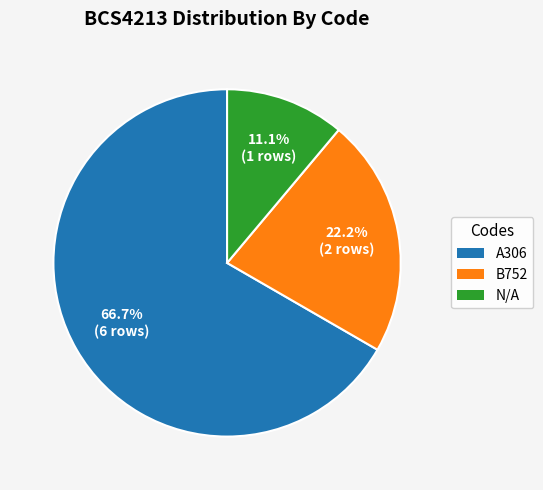

To the nearest percent, what percentage of the pie is N/A?

11%